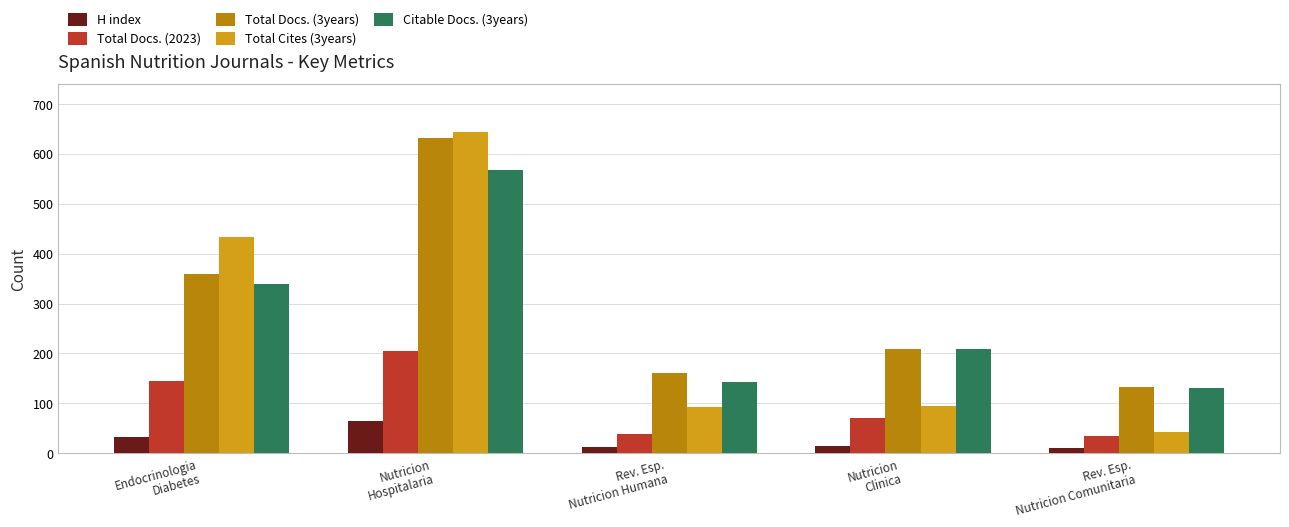

Count the number of data series in this chart.

5